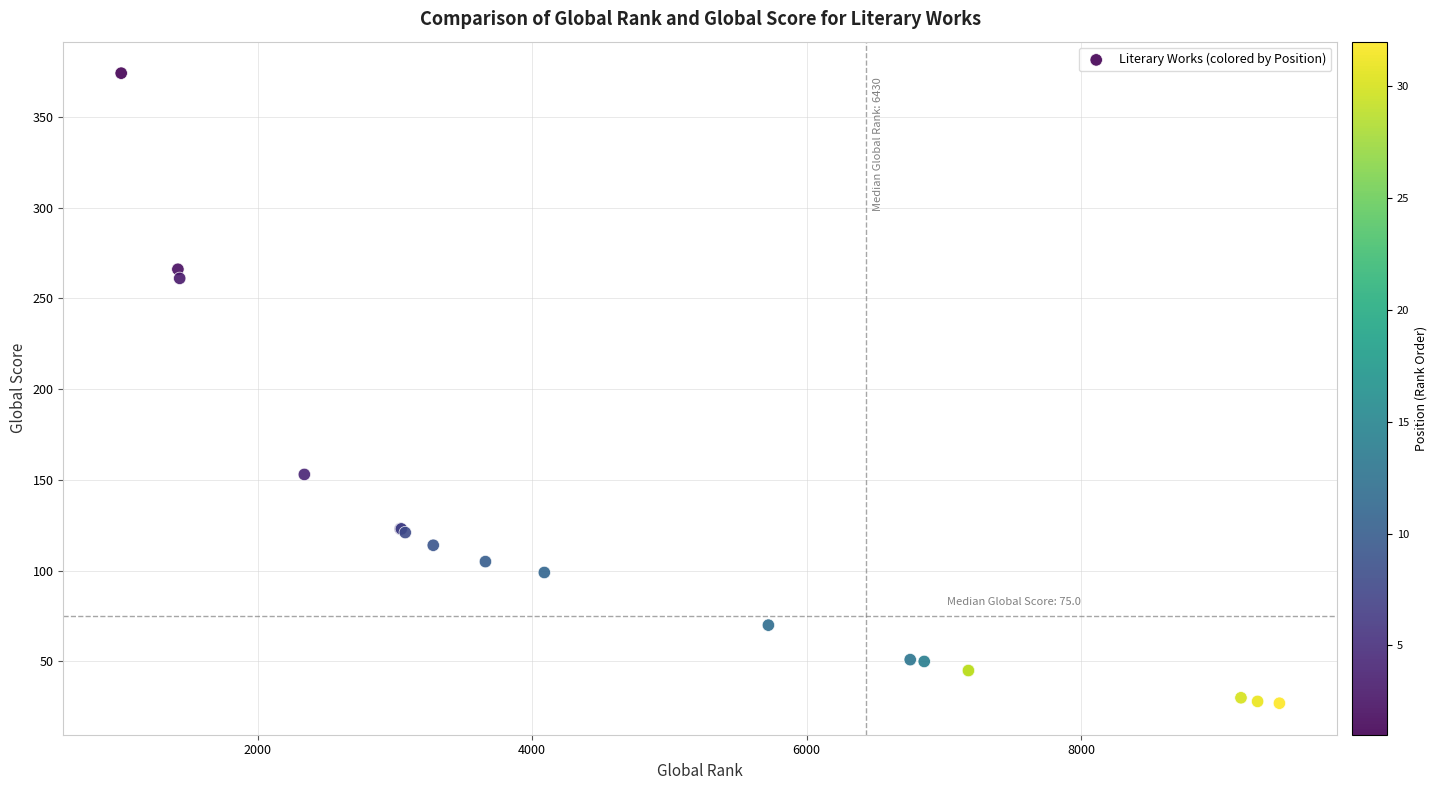

What Y value in the scatter plot is closest to 200?

153